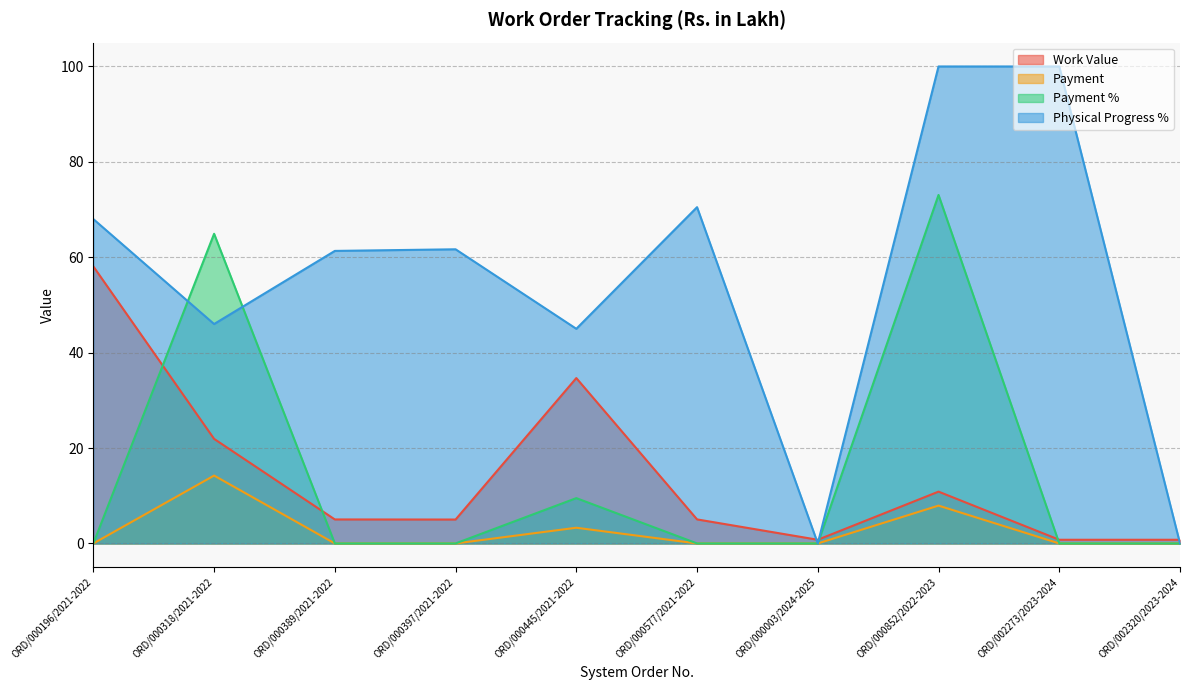

What is the label of the 1st point from the right?

ORD/002320/2023-2024